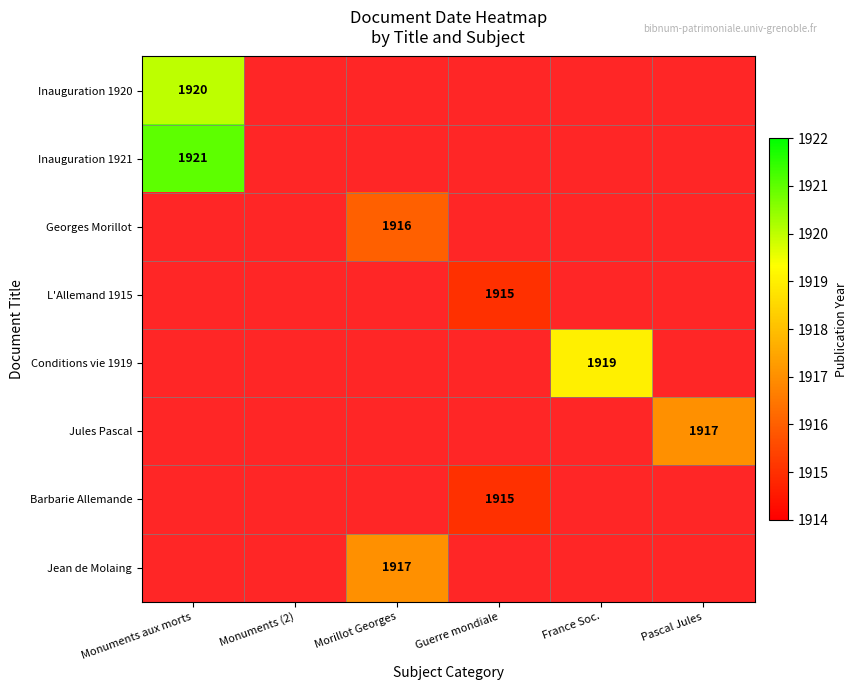

The Jules Pascal series shows 1917 at Pascal Jules. True or false?

True